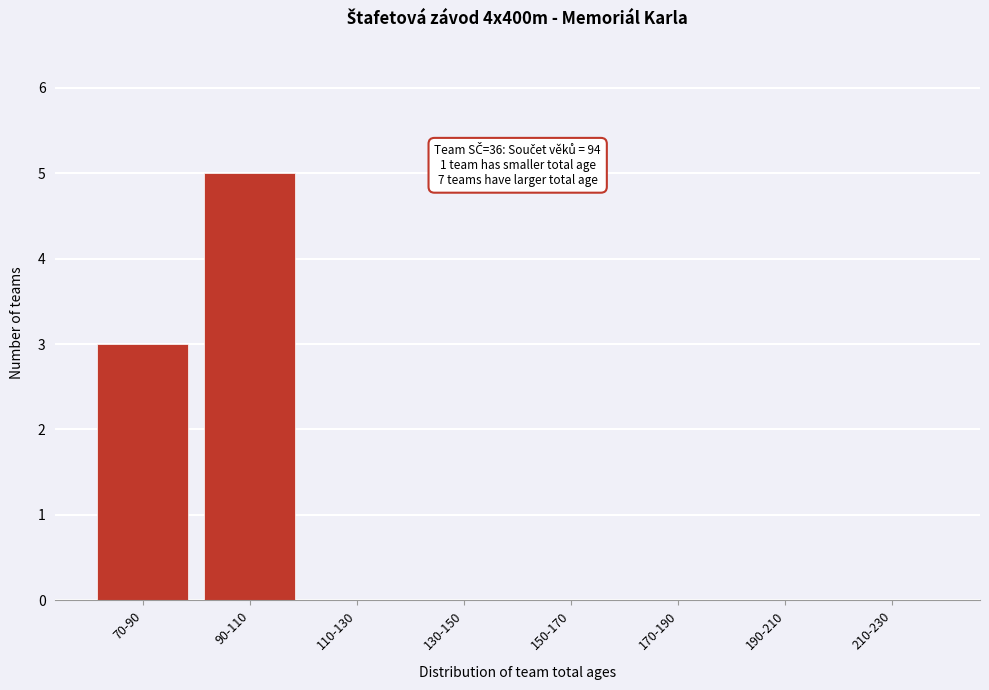

Reading left to right, list all the values displayed in this chart.

70-90=3	90-110=5	110-130=0	130-150=0	150-170=0	170-190=0	190-210=0	210-230=0